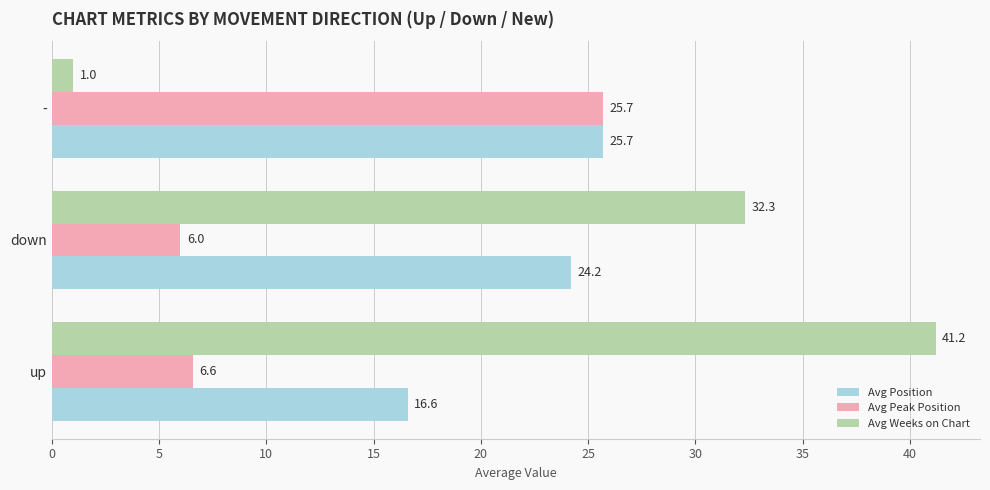

What is the difference between the maximum and minimum values in the Avg Weeks on Chart series?

40.2